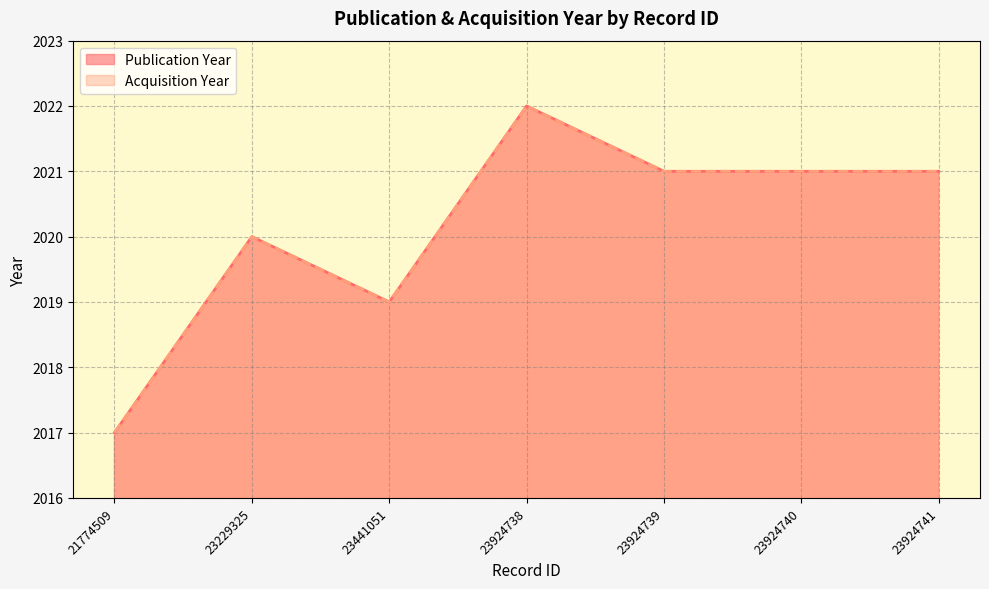

At which category is the sum across all series the highest?

23924738